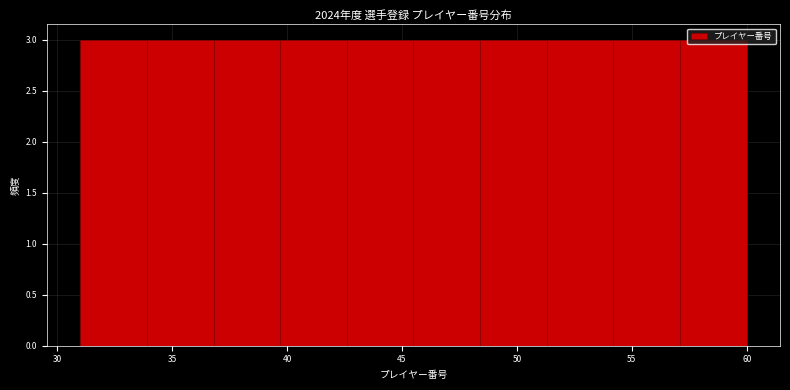

How tall is the bar that spans 54.2 to 57.1 on the x-axis? Neither the bar edges nor the heights are printed on the chart, so give them approximately, as read against the axes.

3